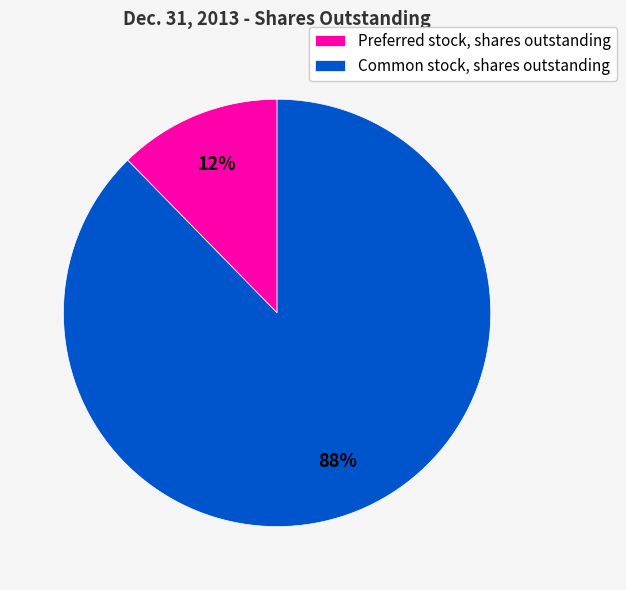

Is the sum of Common stock, shares outstanding and Preferred stock, shares outstanding greater than half?

Yes